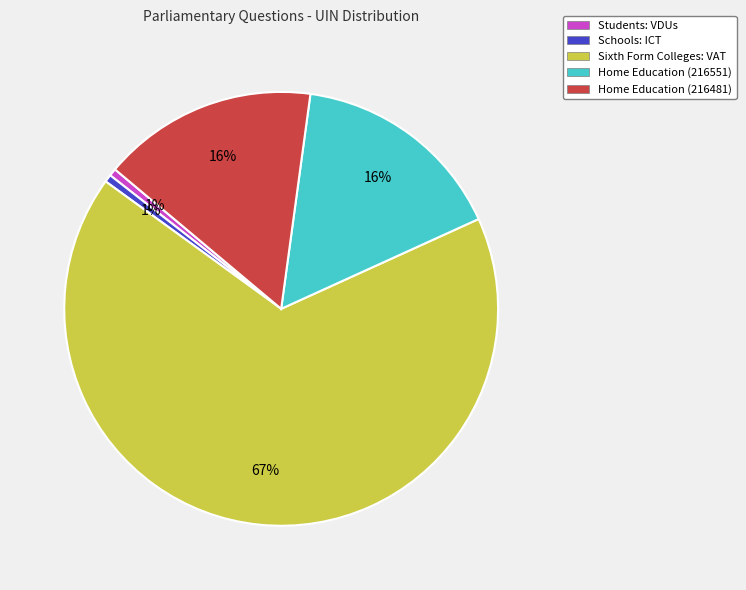

Which slice is the largest?

Sixth Form Colleges: VAT